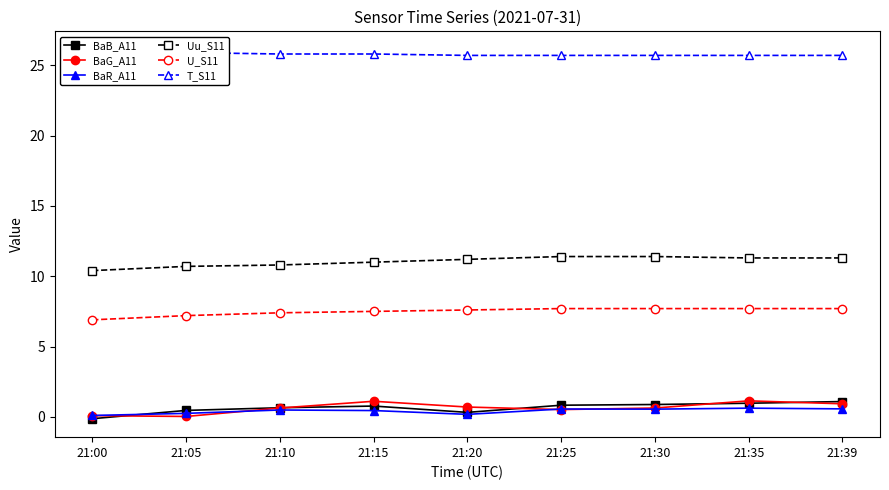

Between 21:25 and 21:05, which is larger?

21:25